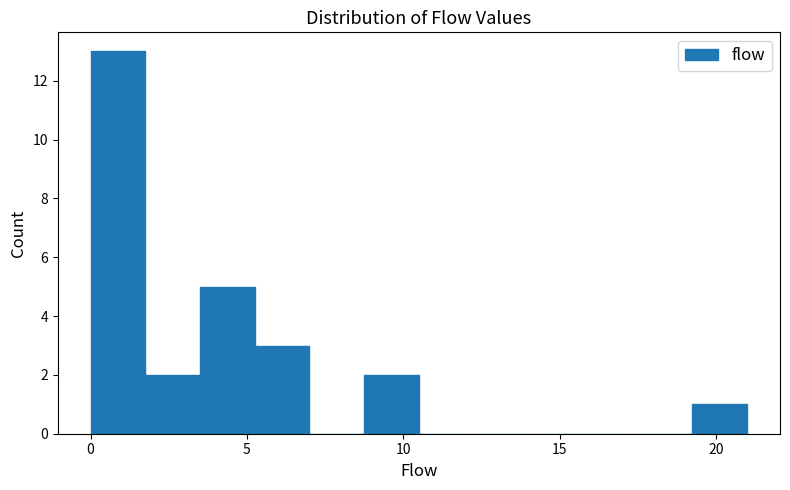

Read against the x-axis, roughly where is the centre of the tallest bar?

1.0